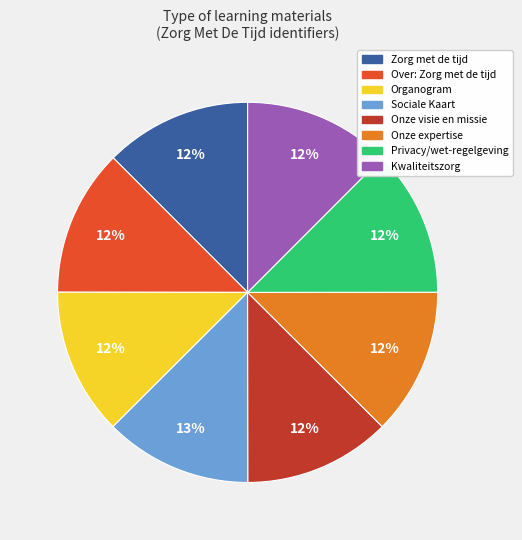

To the nearest percent, what percentage of the pie is Over: Zorg met de tijd?

12%